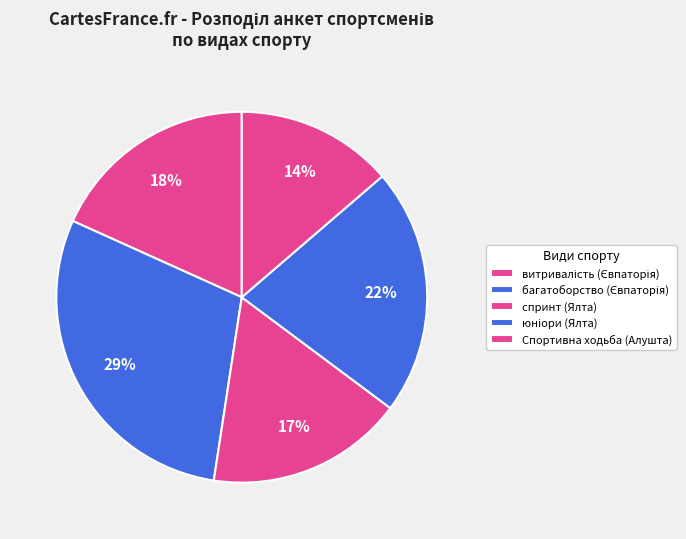

Count the number of slices in the pie.

5